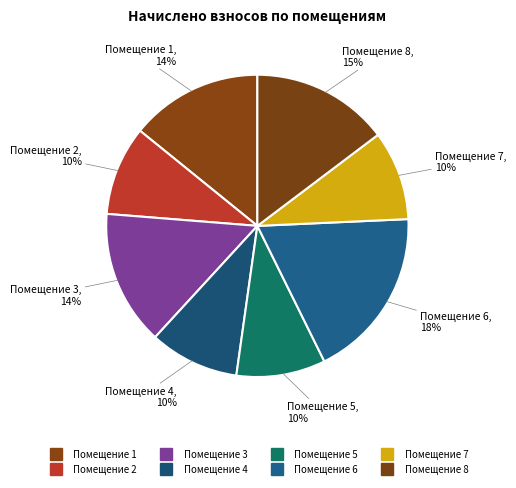

Which slice is the smallest?

5